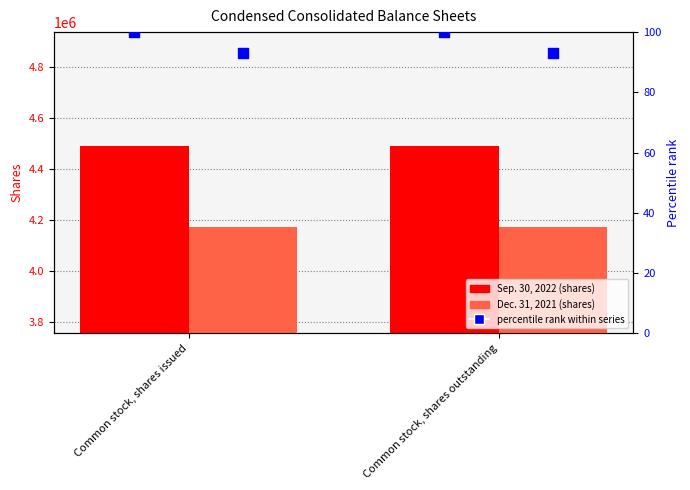

At how many categories does at least one series exceed 948411?

2